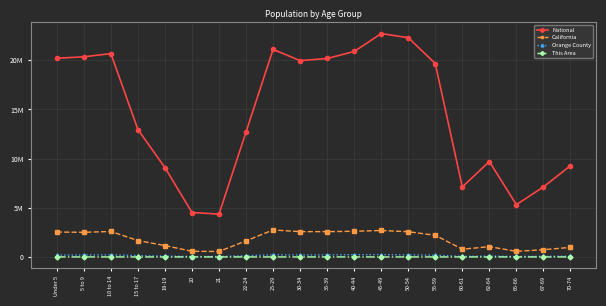

How many interior local peaks does the Orange County series have?

4